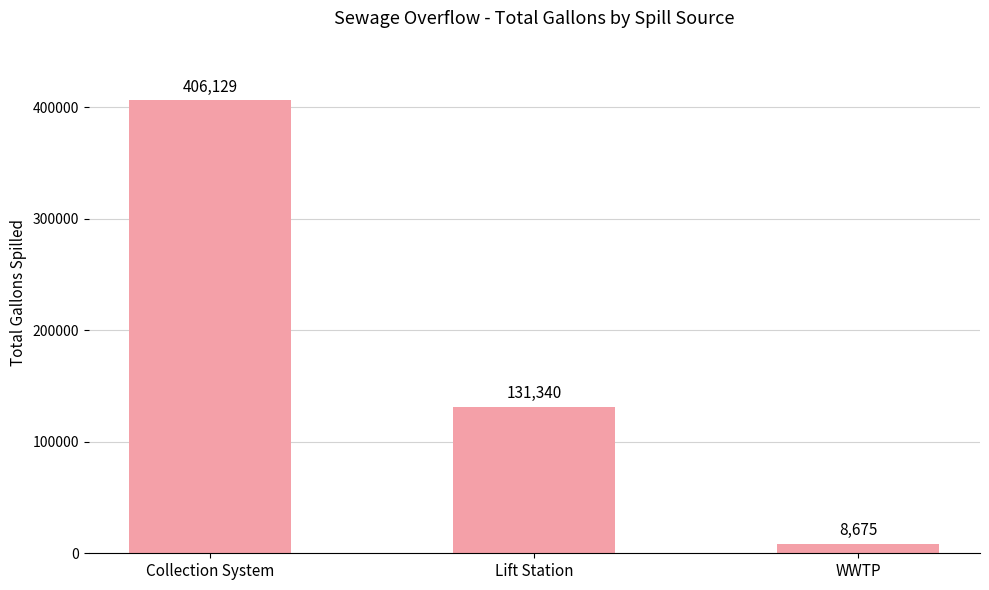

What is the label of the 3rd bar from the left?

WWTP